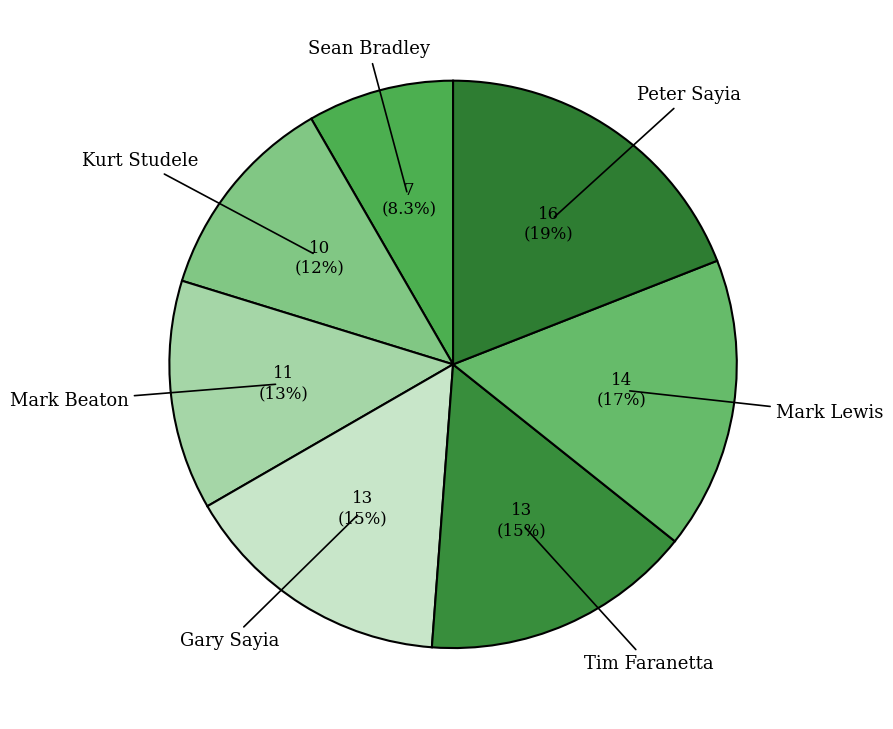

Approximately how many times larger is the value at Gary Sayia compared to Sean Bradley?

1.9